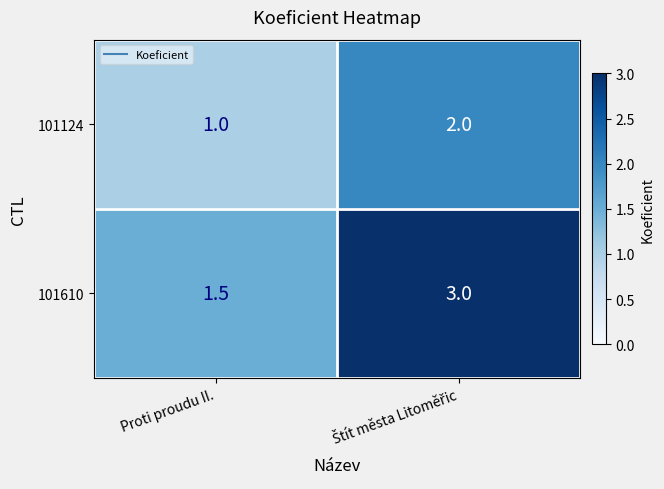

Which series has the largest range (max minus min)?

101610